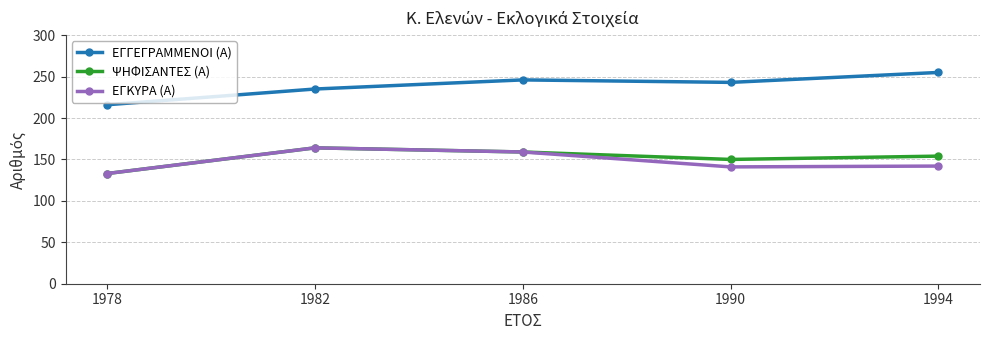

What is the value of the ΕΓΚΥΡΑ (Α) point at the 3rd from the left?

159